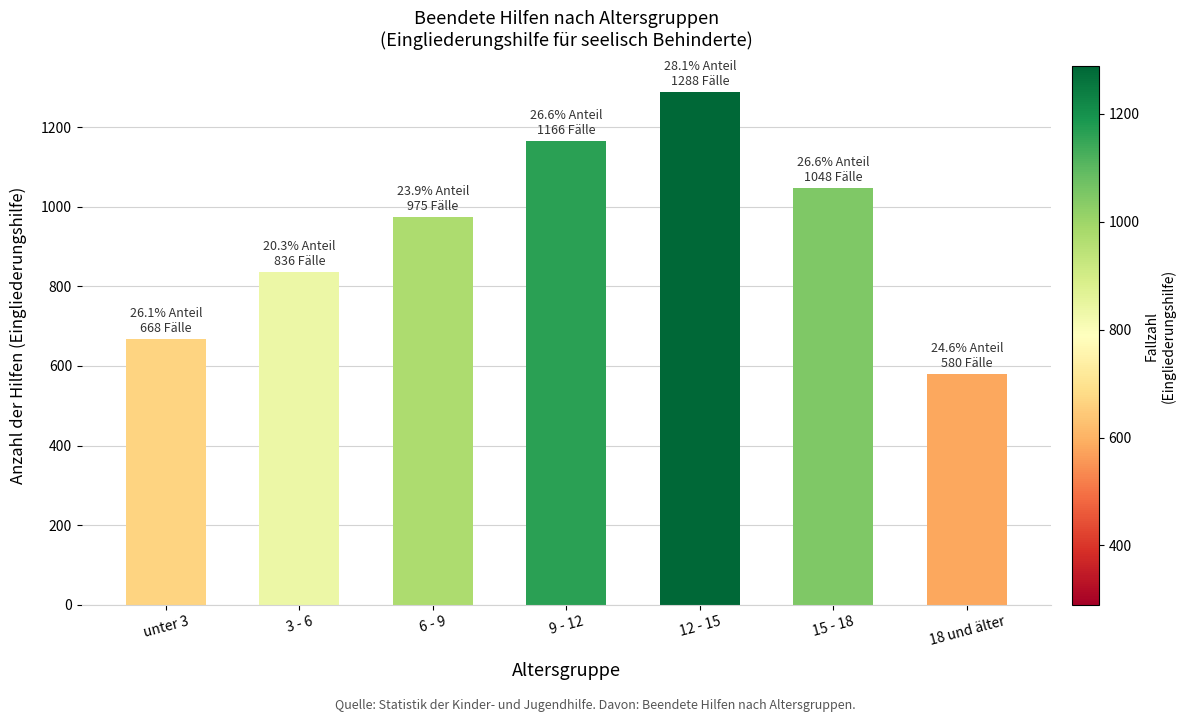

List the labels in order of value, smallest first.

18 und älter, unter 3, 3 - 6, 6 - 9, 15 - 18, 9 - 12, 12 - 15